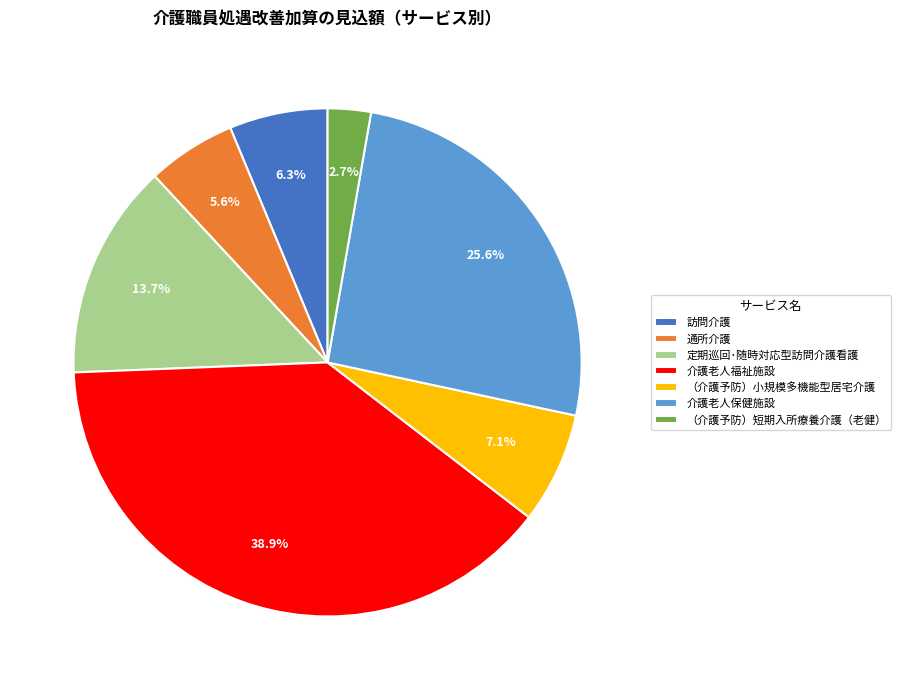

Is the sum of （介護予防）短期入所療養介護（老健） and 介護老人福祉施設 greater than half?

No